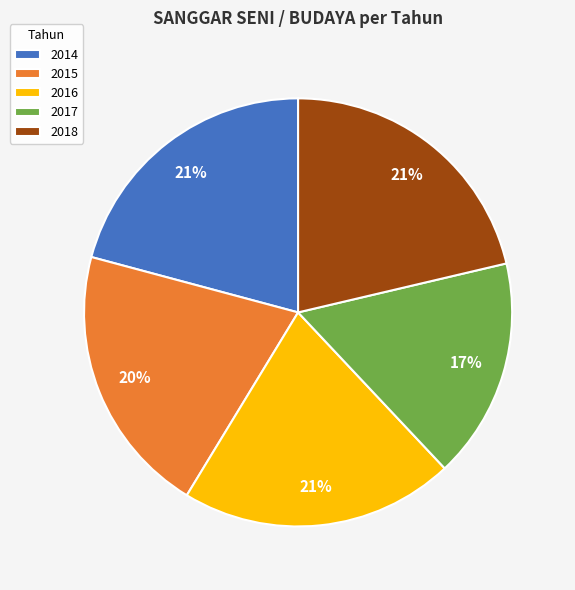

Is there a majority slice in this chart?

No